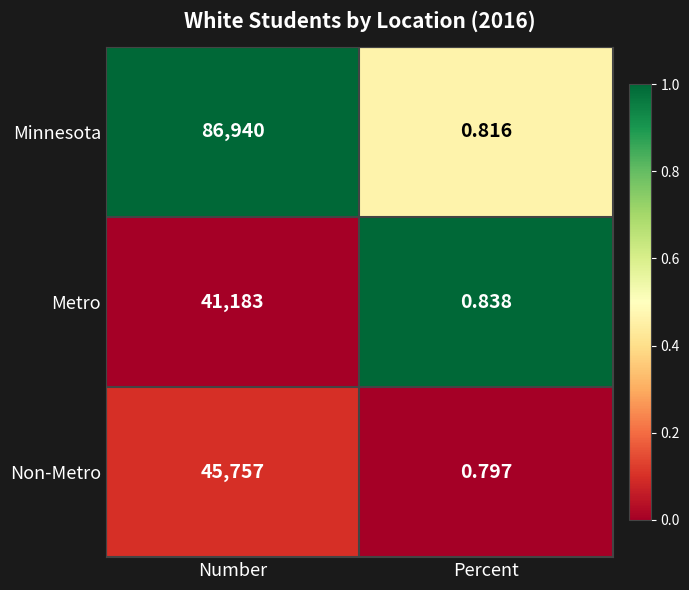

At which category is the sum across all series the highest?

Number